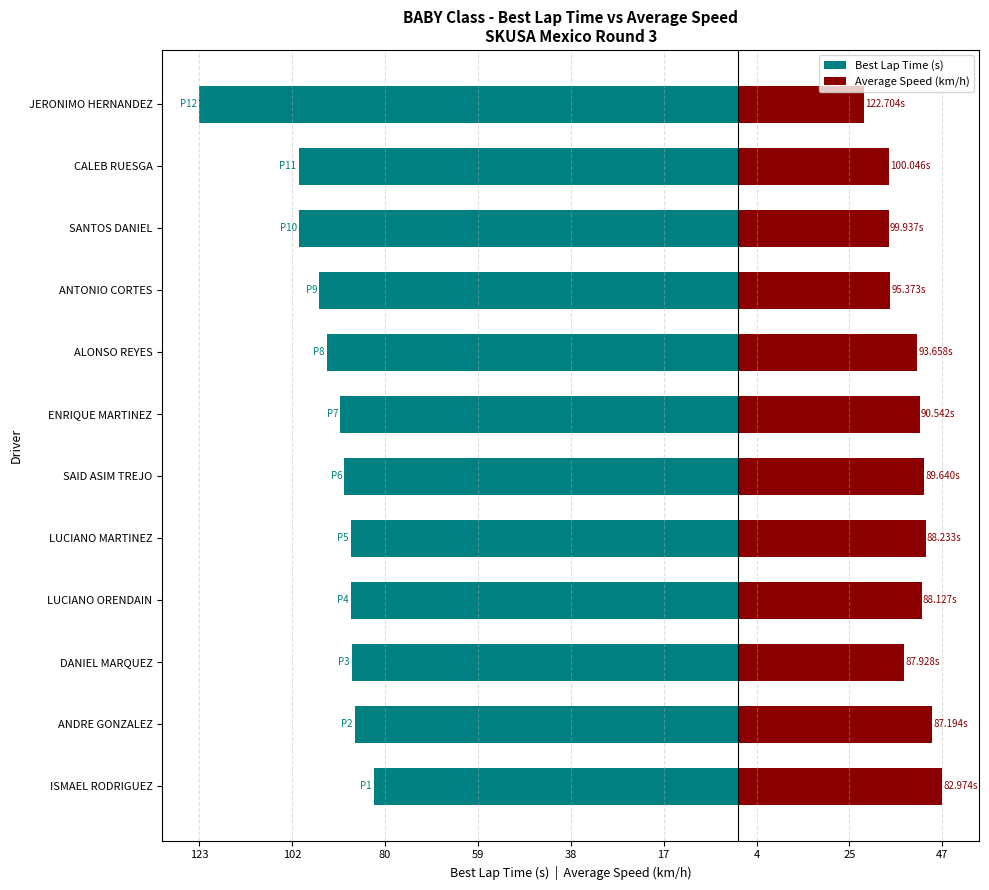

What is the average value of the Average Speed (km/h) series?

39.2